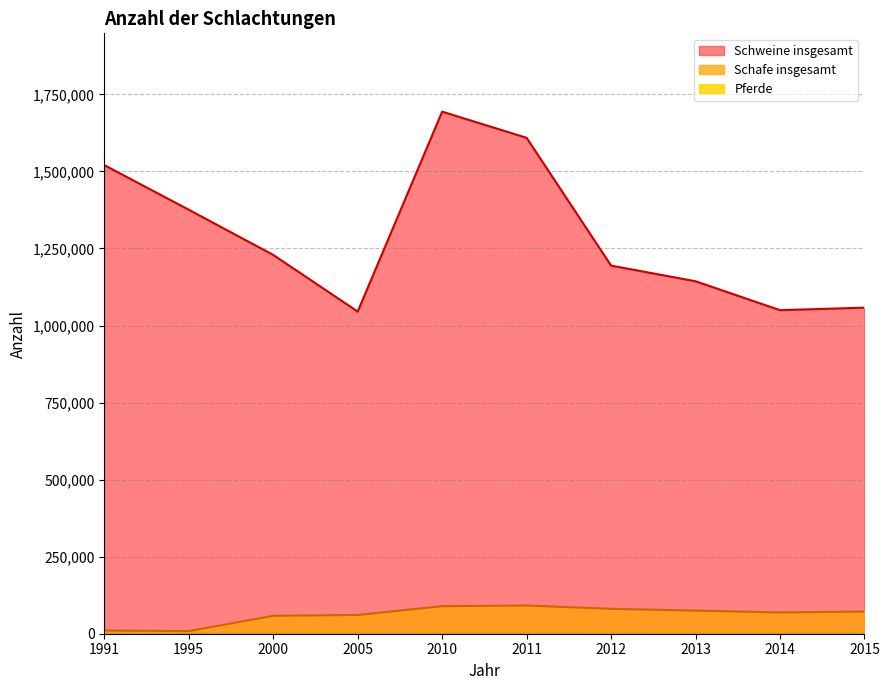

Where is the first local minimum for Schweine insgesamt?

2005